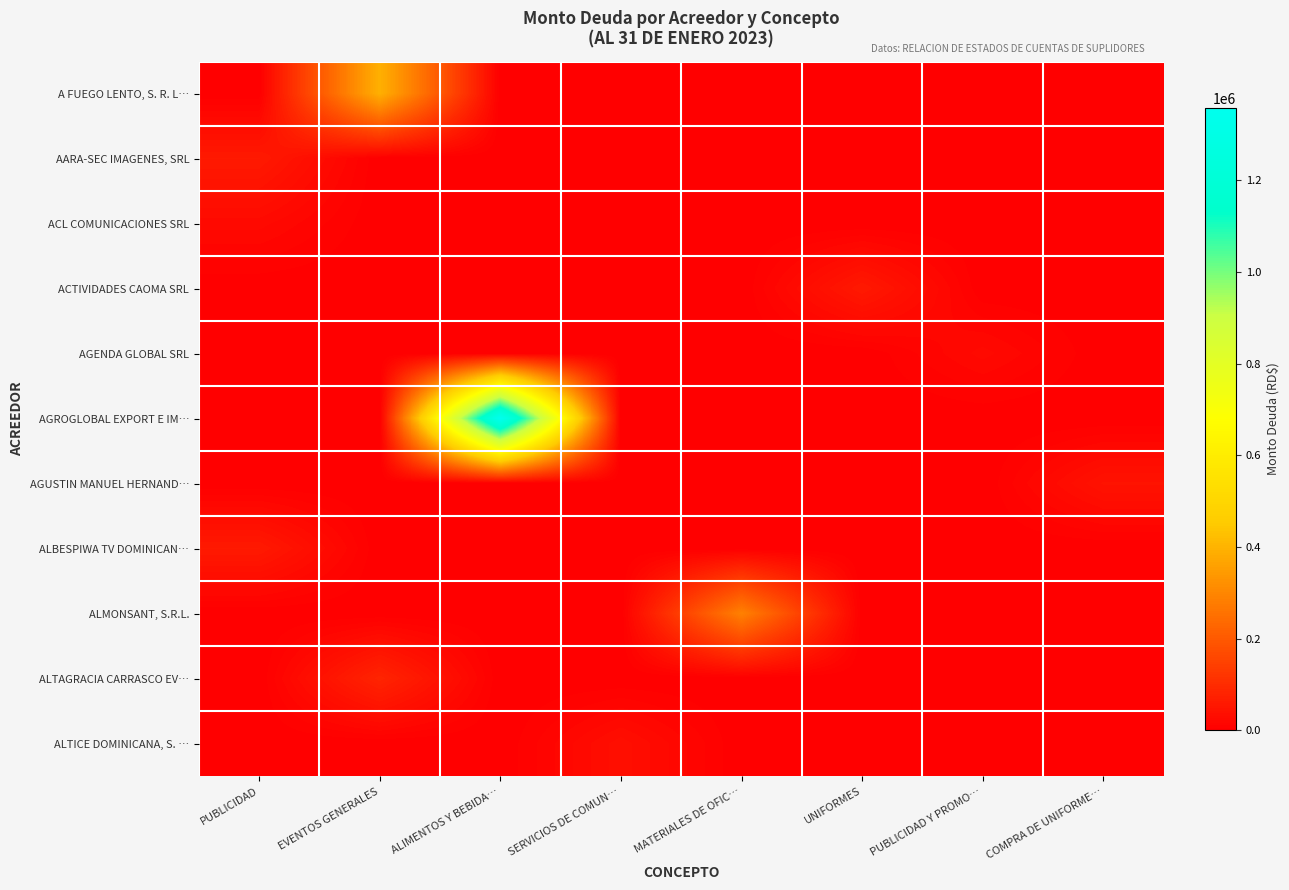

Reading left to right, extract all data points from this chart.

A FUEGO LENTO, S. R. L…: PUBLICIDAD=0.0	EVENTOS GENERALES=393364.8	ALIMENTOS Y BEBIDA…=0.0	SERVICIOS DE COMUN…=0.0	MATERIALES DE OFIC…=0.0	UNIFORMES=0.0	PUBLICIDAD Y PROMO…=0.0	COMPRA DE UNIFORME…=0.0
AARA-SEC IMAGENES, SRL: PUBLICIDAD=59000.0	EVENTOS GENERALES=0.0	ALIMENTOS Y BEBIDA…=0.0	SERVICIOS DE COMUN…=0.0	MATERIALES DE OFIC…=0.0	UNIFORMES=0.0	PUBLICIDAD Y PROMO…=0.0	COMPRA DE UNIFORME…=0.0
ACL COMUNICACIONES SRL: PUBLICIDAD=23600.0	EVENTOS GENERALES=0.0	ALIMENTOS Y BEBIDA…=0.0	SERVICIOS DE COMUN…=0.0	MATERIALES DE OFIC…=0.0	UNIFORMES=0.0	PUBLICIDAD Y PROMO…=0.0	COMPRA DE UNIFORME…=0.0
ACTIVIDADES CAOMA SRL: PUBLICIDAD=0.0	EVENTOS GENERALES=0.0	ALIMENTOS Y BEBIDA…=0.0	SERVICIOS DE COMUN…=0.0	MATERIALES DE OFIC…=0.0	UNIFORMES=58233.0	PUBLICIDAD Y PROMO…=0.0	COMPRA DE UNIFORME…=0.0
AGENDA GLOBAL SRL: PUBLICIDAD=0.0	EVENTOS GENERALES=0.0	ALIMENTOS Y BEBIDA…=0.0	SERVICIOS DE COMUN…=0.0	MATERIALES DE OFIC…=0.0	UNIFORMES=0.0	PUBLICIDAD Y PROMO…=23600.0	COMPRA DE UNIFORME…=0.0
AGROGLOBAL EXPORT E IM…: PUBLICIDAD=0.0	EVENTOS GENERALES=0.0	ALIMENTOS Y BEBIDA…=1358475.0	SERVICIOS DE COMUN…=0.0	MATERIALES DE OFIC…=0.0	UNIFORMES=0.0	PUBLICIDAD Y PROMO…=0.0	COMPRA DE UNIFORME…=0.0
AGUSTIN MANUEL HERNAND…: PUBLICIDAD=0.0	EVENTOS GENERALES=0.0	ALIMENTOS Y BEBIDA…=0.0	SERVICIOS DE COMUN…=0.0	MATERIALES DE OFIC…=0.0	UNIFORMES=0.0	PUBLICIDAD Y PROMO…=0.0	COMPRA DE UNIFORME…=43630.5
ALBESPIWA TV DOMINICAN…: PUBLICIDAD=59000.0	EVENTOS GENERALES=0.0	ALIMENTOS Y BEBIDA…=0.0	SERVICIOS DE COMUN…=0.0	MATERIALES DE OFIC…=0.0	UNIFORMES=0.0	PUBLICIDAD Y PROMO…=0.0	COMPRA DE UNIFORME…=0.0
ALMONSANT, S.R.L.: PUBLICIDAD=0.0	EVENTOS GENERALES=0.0	ALIMENTOS Y BEBIDA…=0.0	SERVICIOS DE COMUN…=0.0	MATERIALES DE OFIC…=288787.1	UNIFORMES=0.0	PUBLICIDAD Y PROMO…=0.0	COMPRA DE UNIFORME…=0.0
ALTAGRACIA CARRASCO EV…: PUBLICIDAD=0.0	EVENTOS GENERALES=83190.0	ALIMENTOS Y BEBIDA…=0.0	SERVICIOS DE COMUN…=0.0	MATERIALES DE OFIC…=0.0	UNIFORMES=0.0	PUBLICIDAD Y PROMO…=0.0	COMPRA DE UNIFORME…=0.0
ALTICE DOMINICANA, S. …: PUBLICIDAD=0.0	EVENTOS GENERALES=0.0	ALIMENTOS Y BEBIDA…=0.0	SERVICIOS DE COMUN…=35143.4	MATERIALES DE OFIC…=0.0	UNIFORMES=0.0	PUBLICIDAD Y PROMO…=0.0	COMPRA DE UNIFORME…=0.0